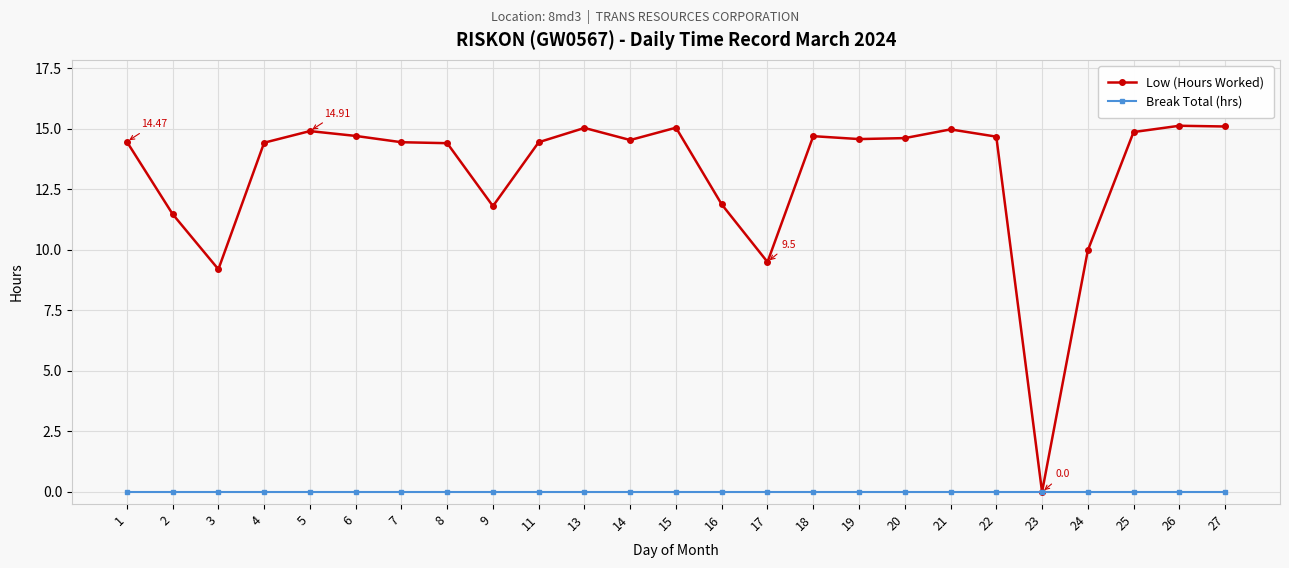

List the series in order of their overall mean, lowest first.

Break Total (hrs), Low (Hours Worked)